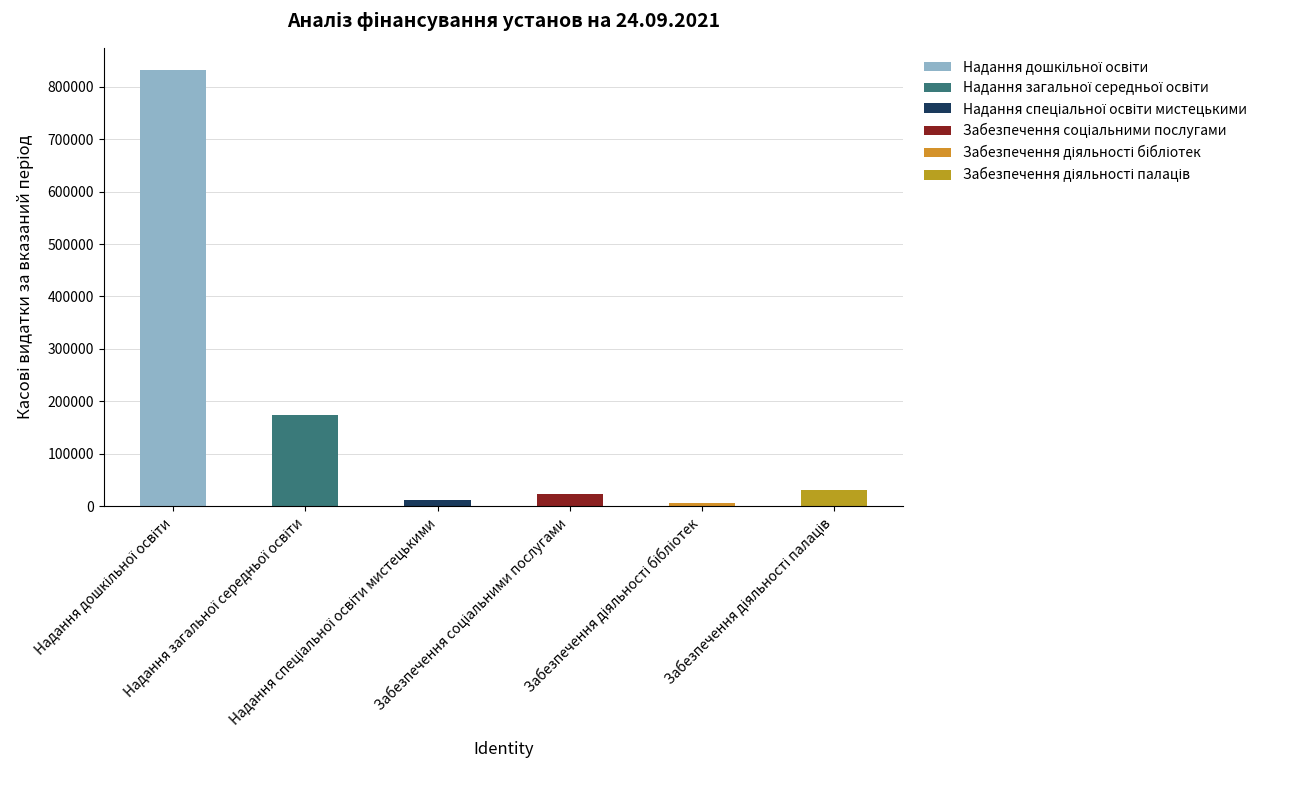

What is the difference between the second highest and minimum values in the Забезпечення діяльності бібліотек series?

6590.6